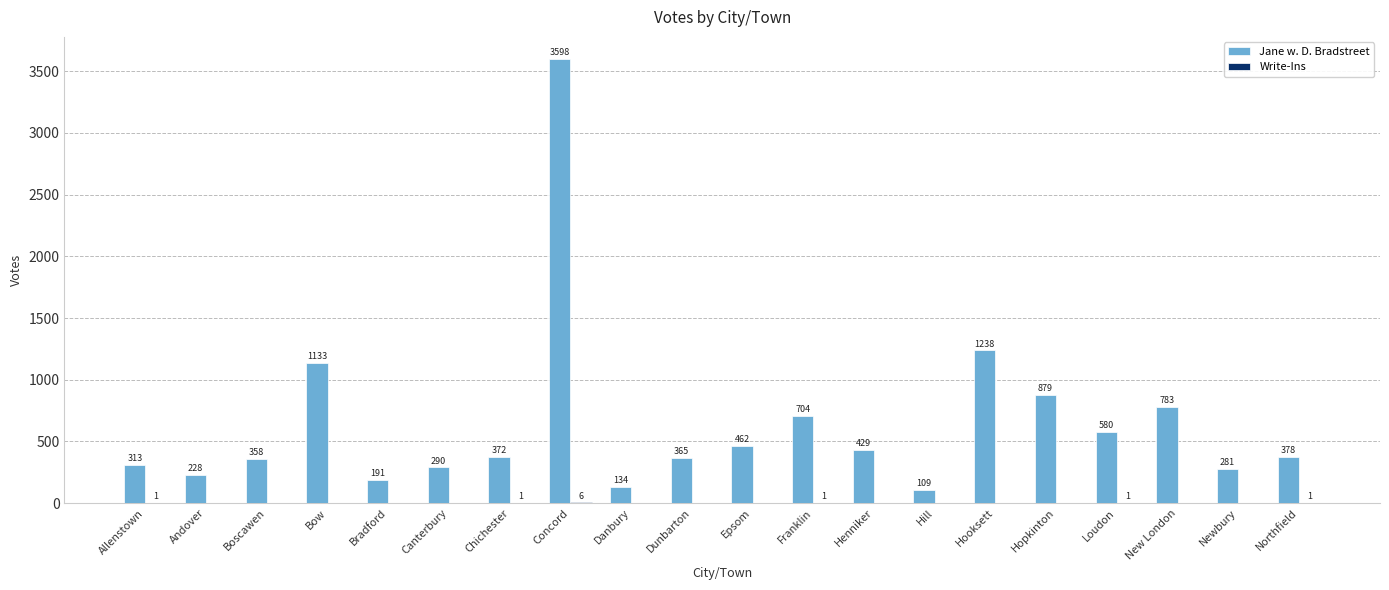

Does the chart contain stacked bars?

No